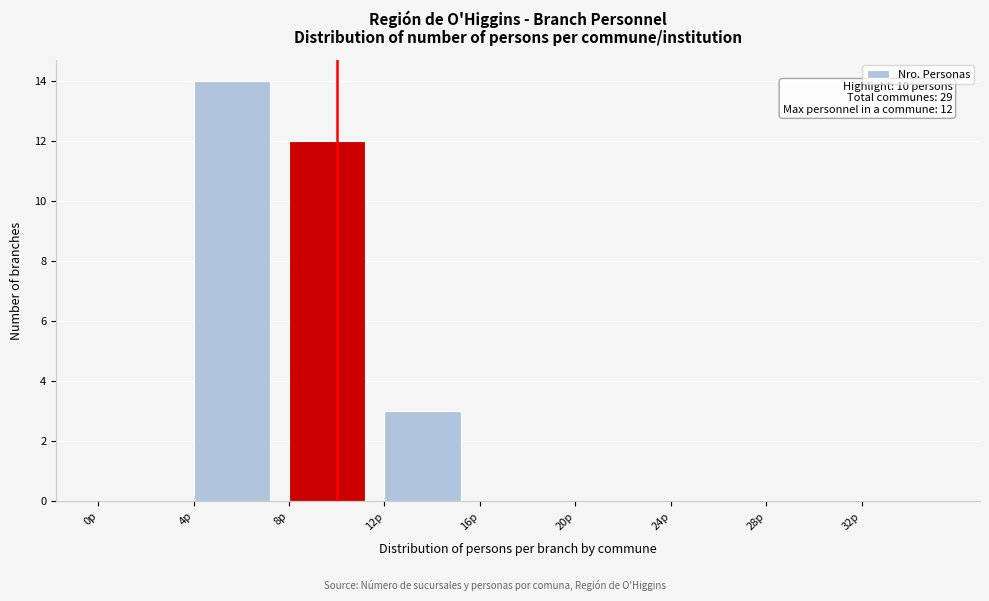

Which range on the x-axis has the tallest bar?

4 to 8